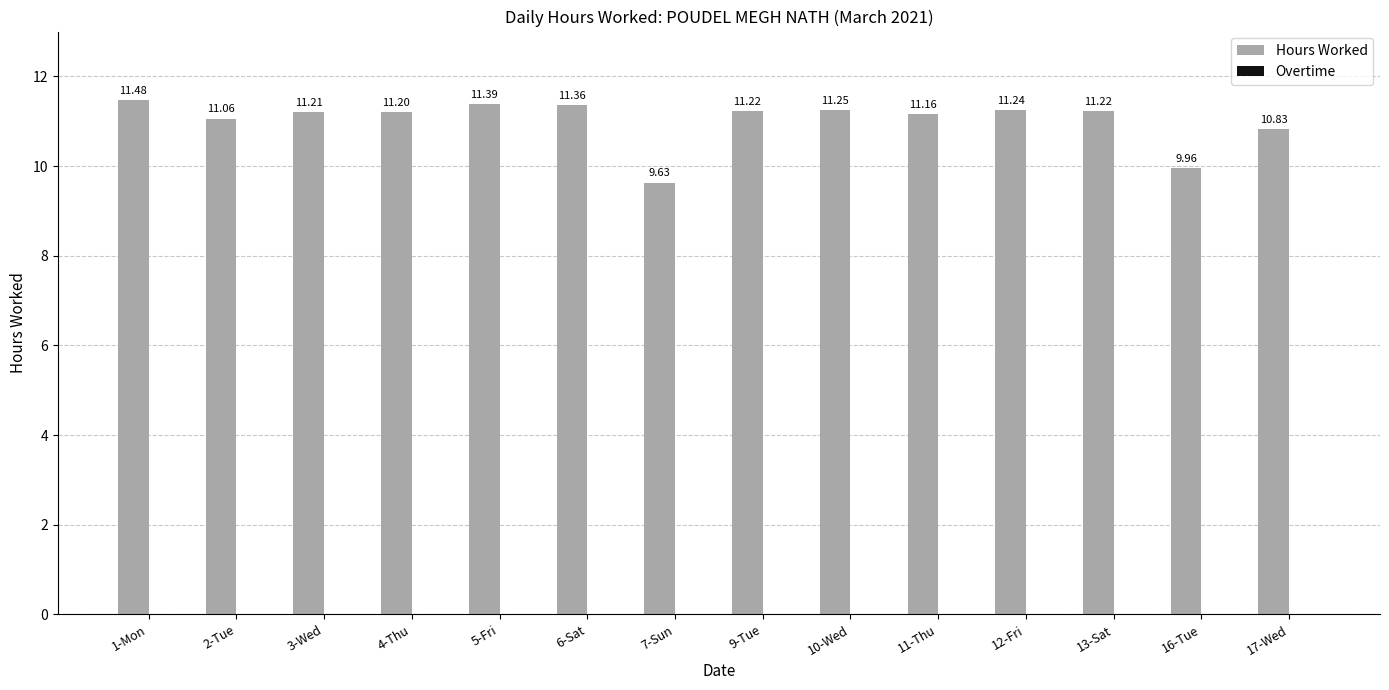

At which category does the chart reach its peak across all series?

1-Mon